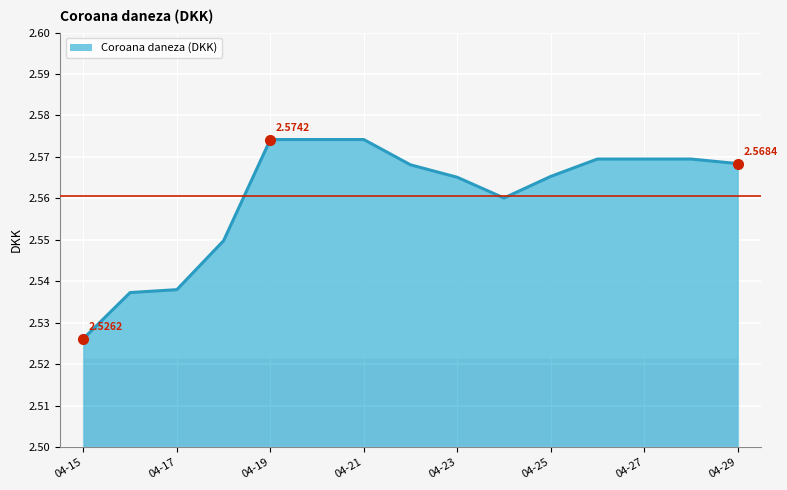

Rank the categories by value from lowest to highest.

2024-04-15, 2024-04-16, 2024-04-17, 2024-04-18, 2024-04-24, 2024-04-23, 2024-04-25, 2024-04-22, 2024-04-29, 2024-04-26, 2024-04-27, 2024-04-28, 2024-04-19, 2024-04-20, 2024-04-21